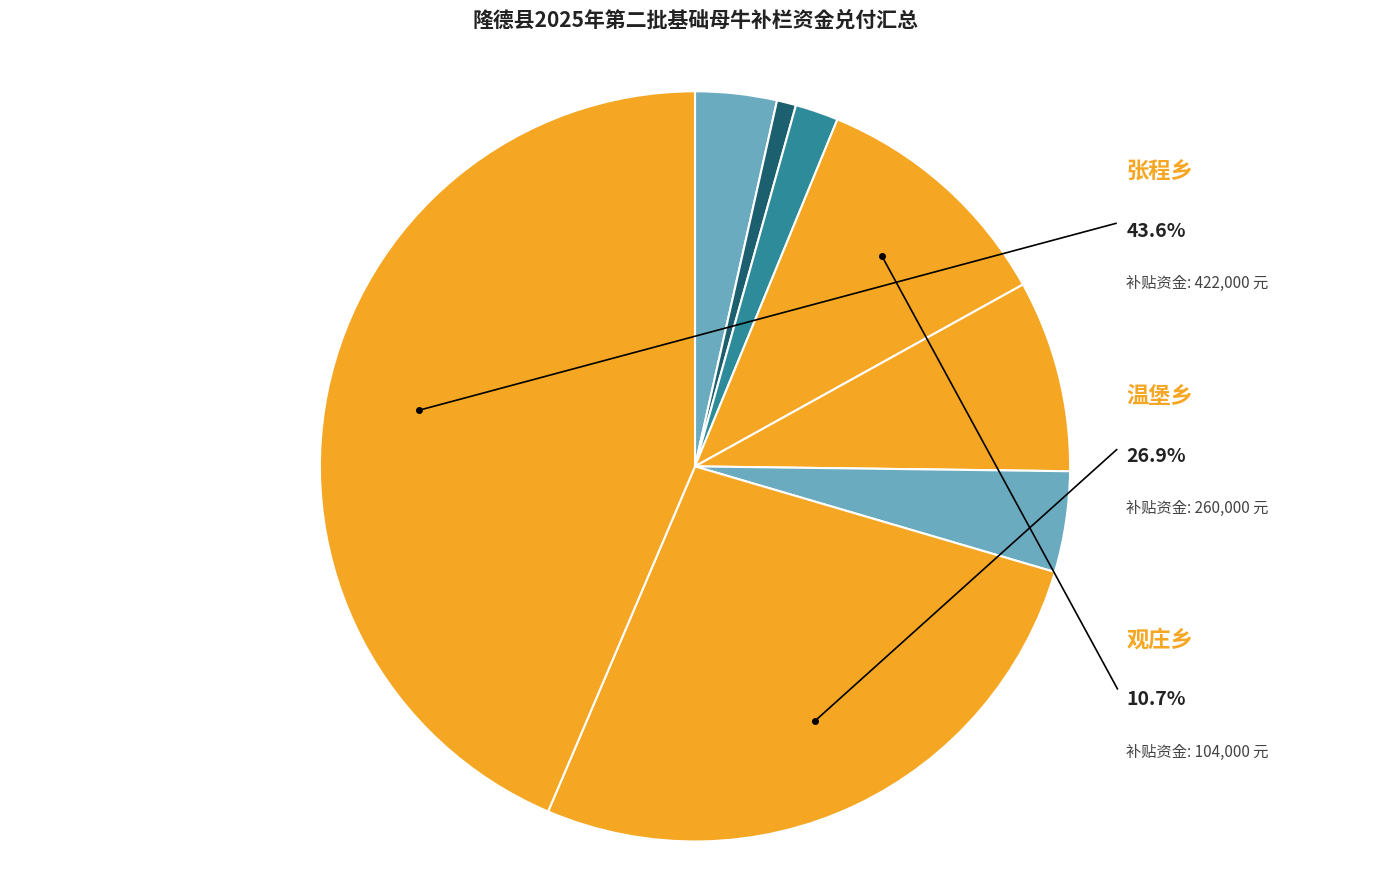

To the nearest percent, what is the combined percentage of 凤岭乡 and 温堡乡?

29%